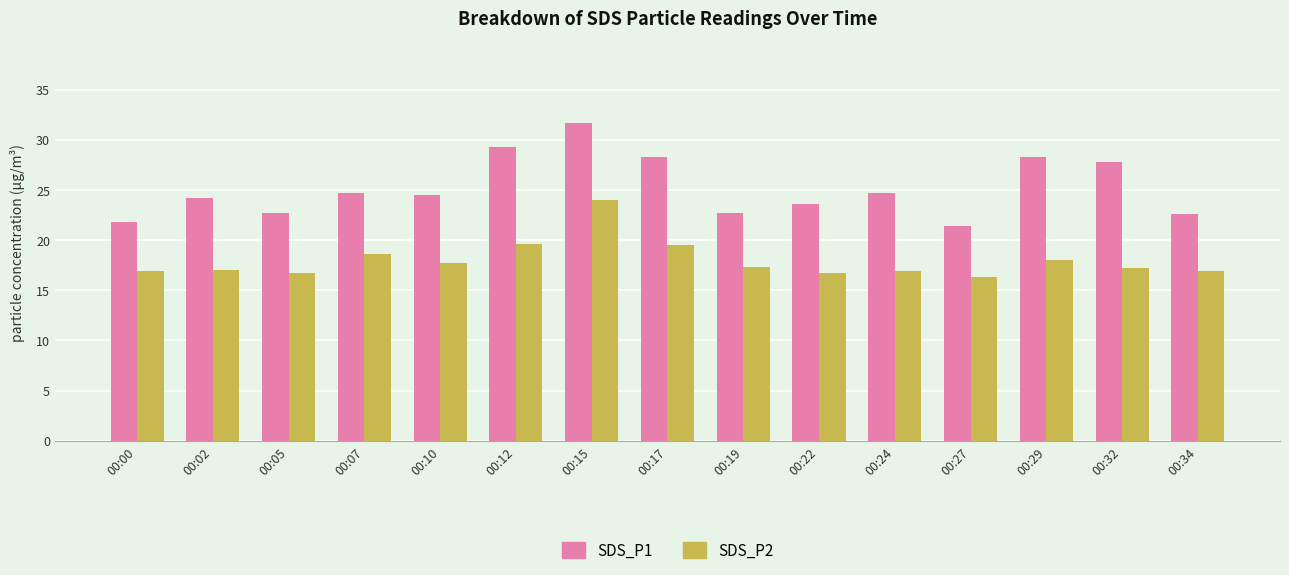

What is the difference between the second highest and minimum values in the SDS_P2 series?

3.3